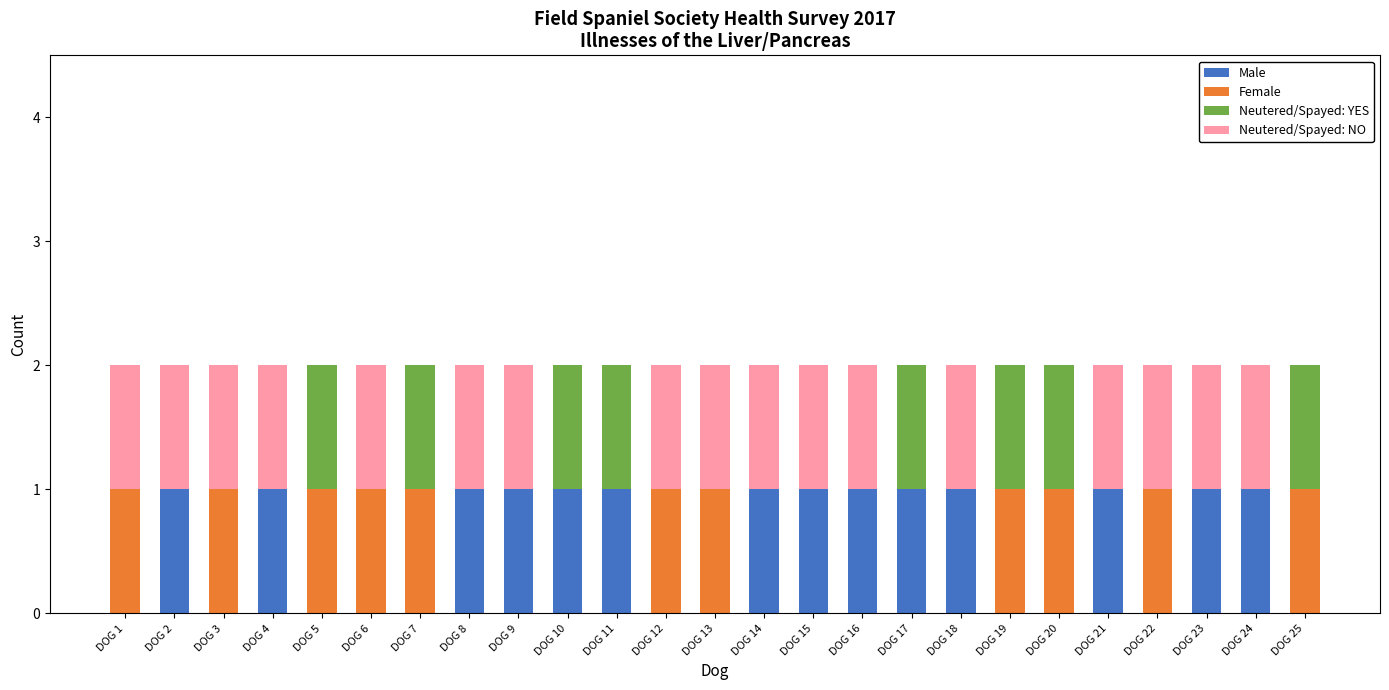

Is it true that Male equals 1 at DOG 8?

True